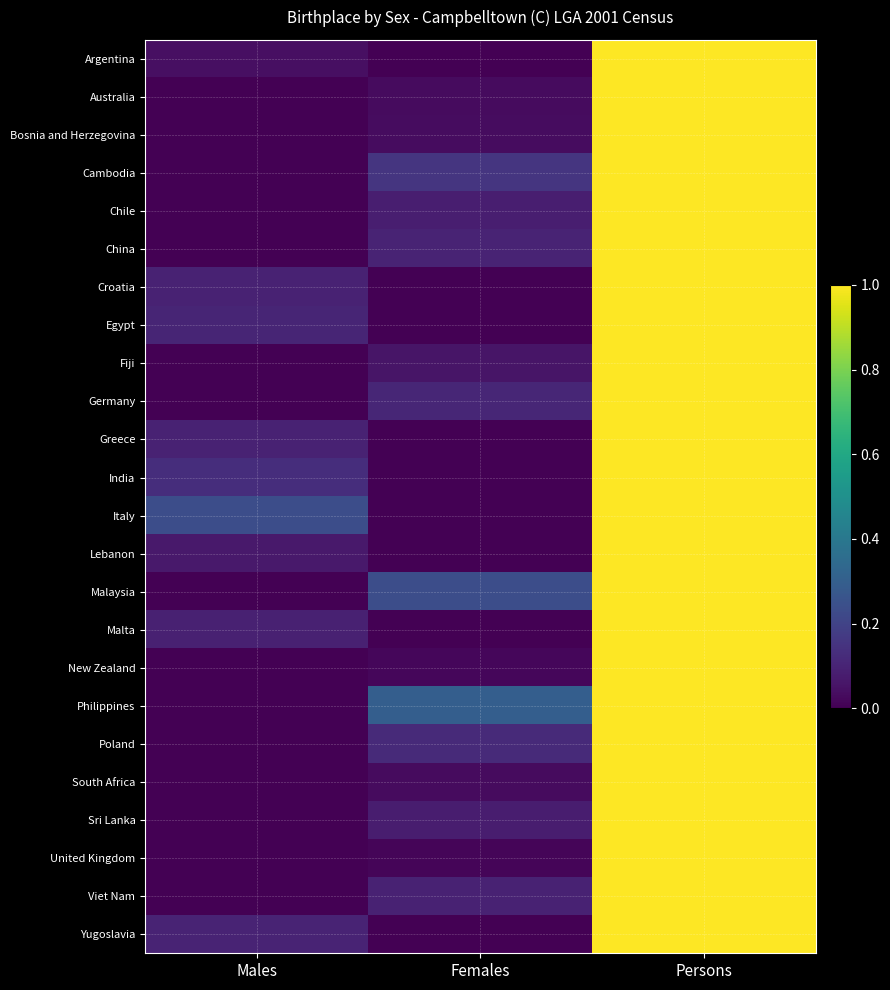

What is the total value across all series at Females?

1.5